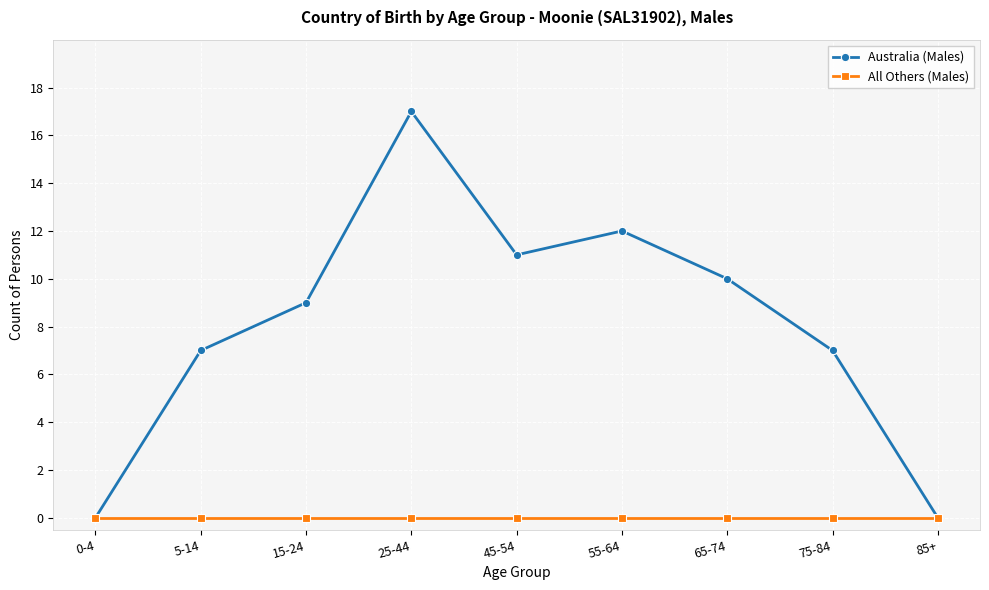

What are all the series names shown in the legend?

Australia (Males), All Others (Males)